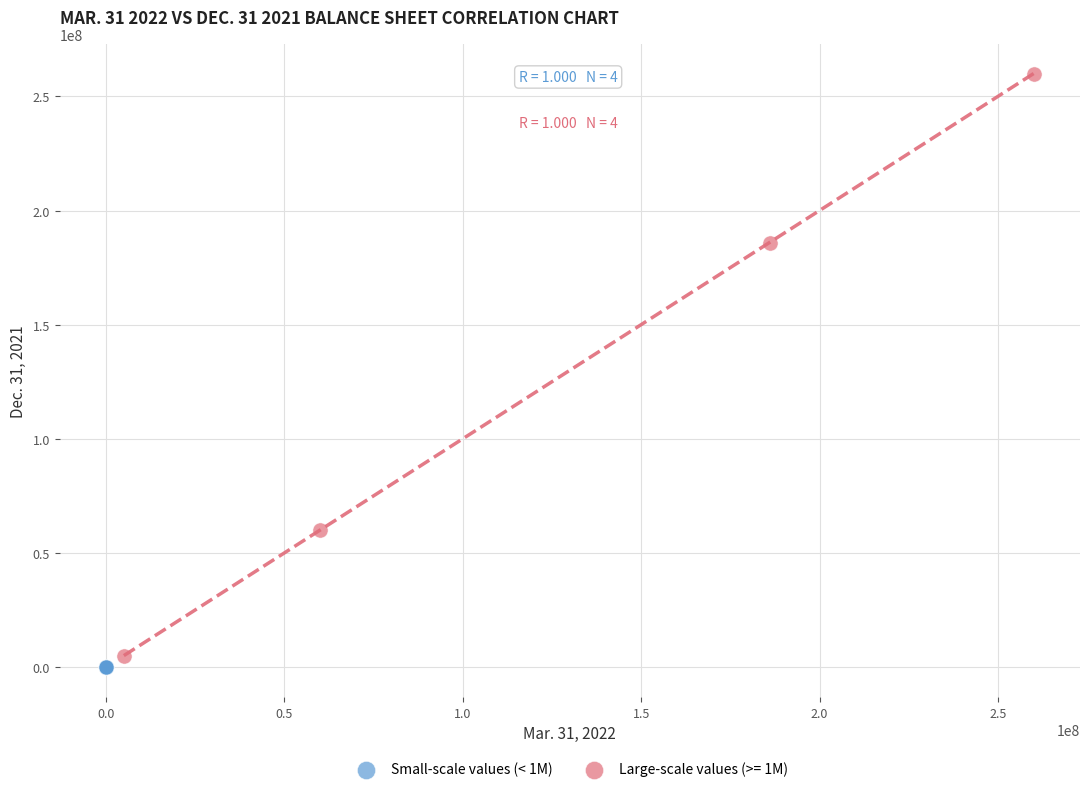

Which series reaches the maximum Y coordinate?

Large-scale values (>= 1M)